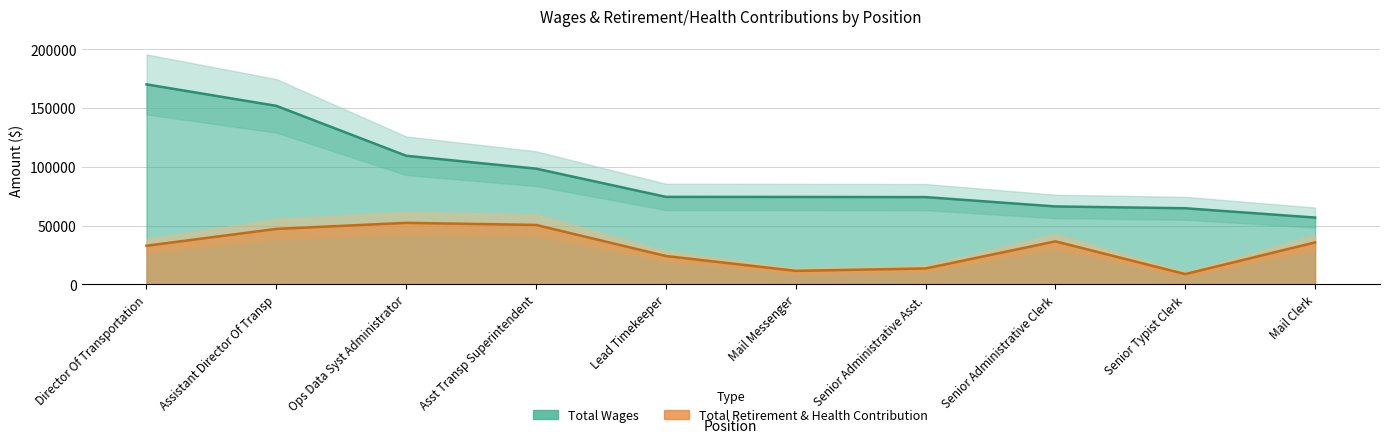

Which series has the largest total across all categories?

Total Wages